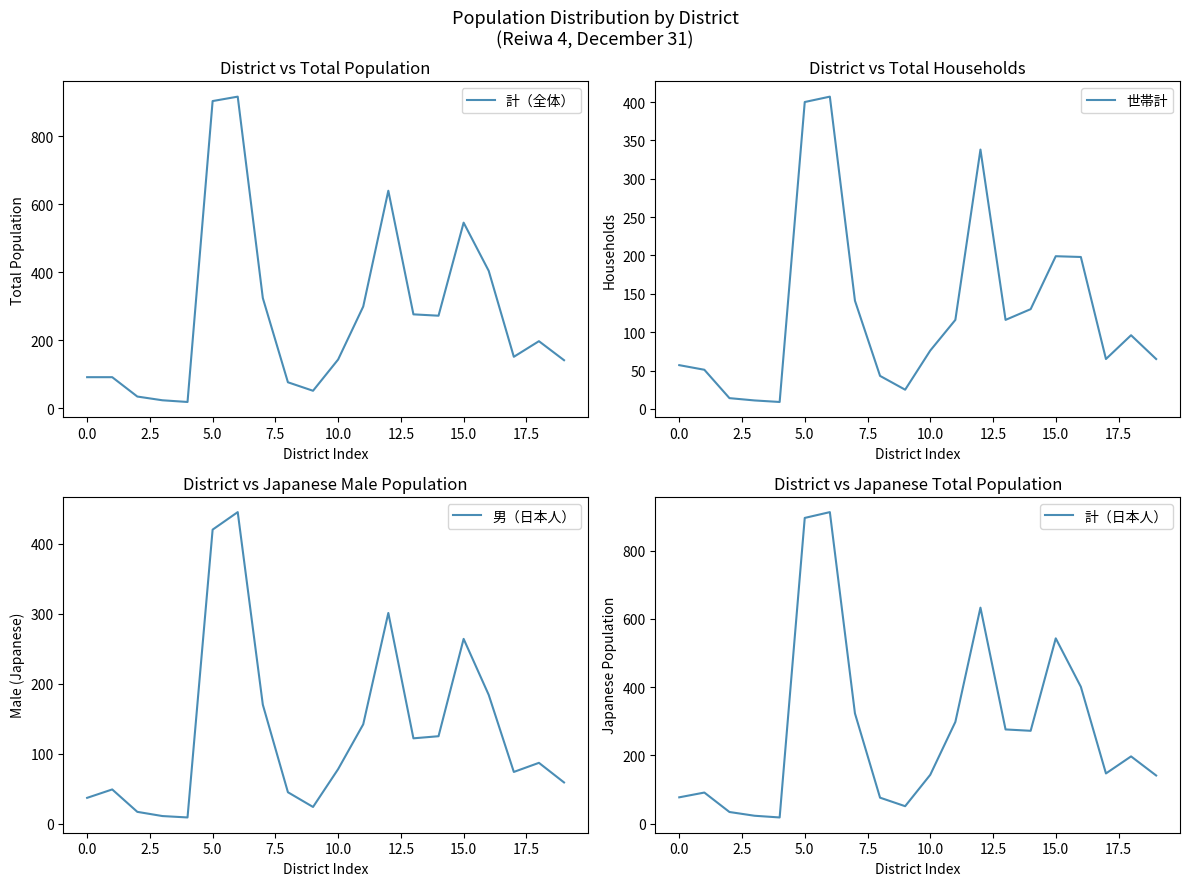

What is the sum of all 計（全体） values?

5598